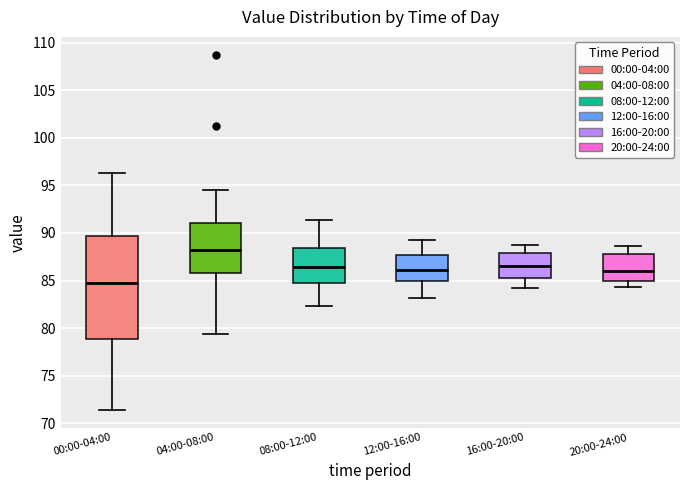

Which box has the lowest median line?

00:00-04:00